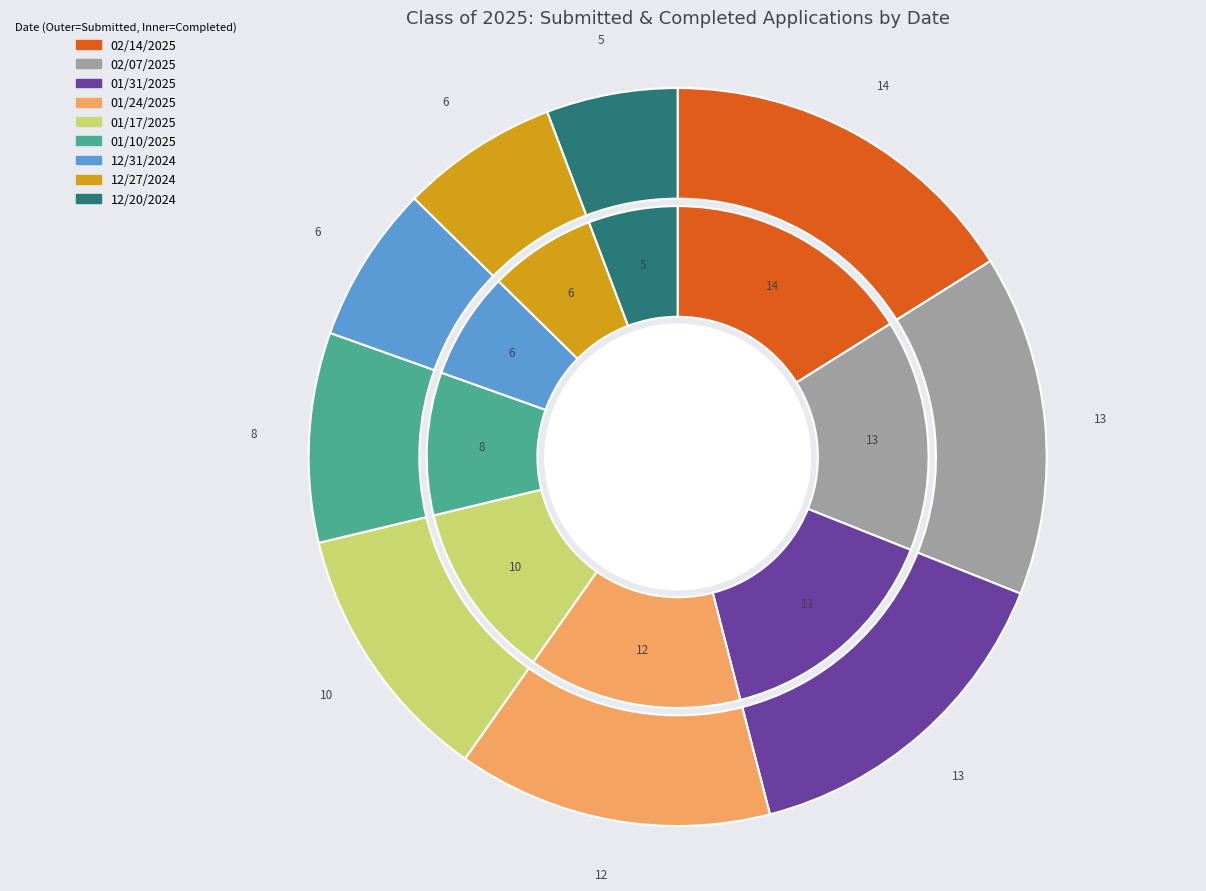

Does 01/31/2025 represent more than half of the total?

No